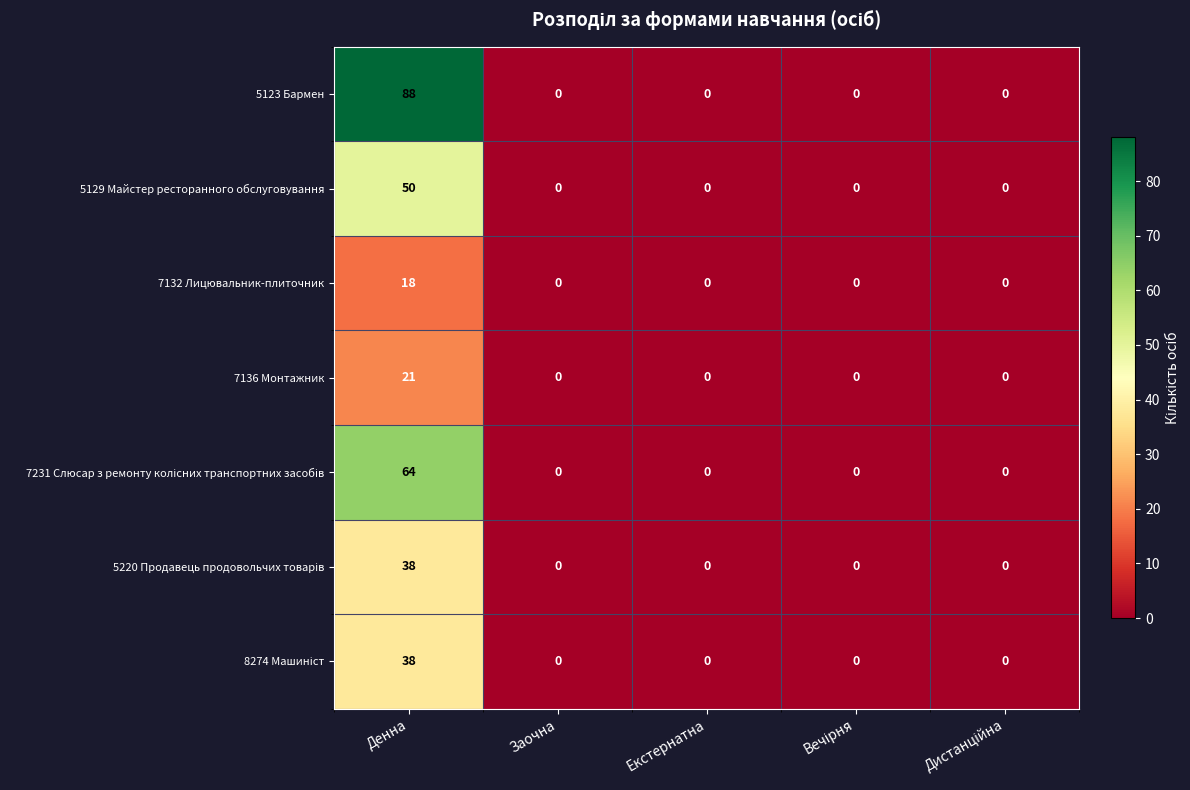

What is the difference between the maximum and second lowest values in the 5129 Майстер ресторанного обслуговування series?

50